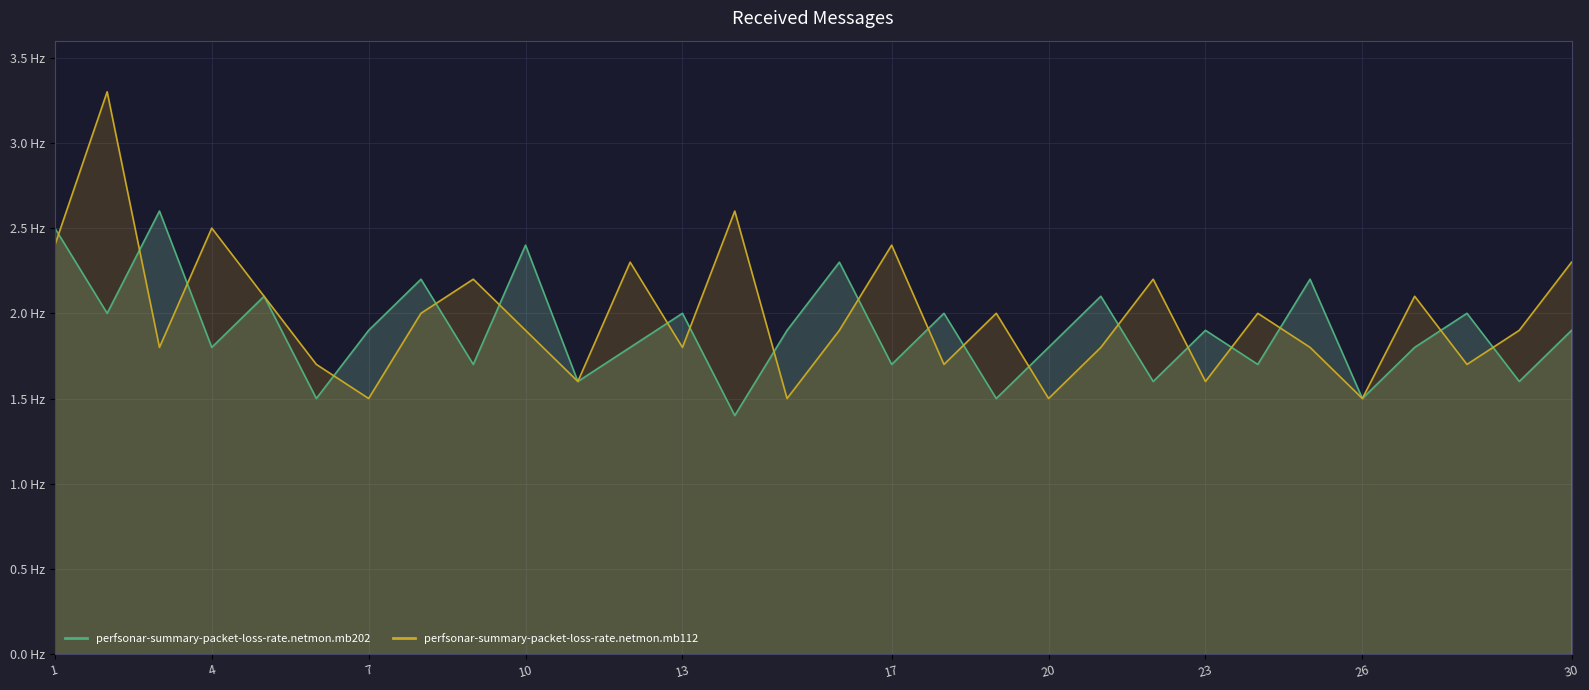

What is the difference between the maximum and minimum values in the perfsonar-summary-packet-loss-rate.netmon.mb112 series?

1.8